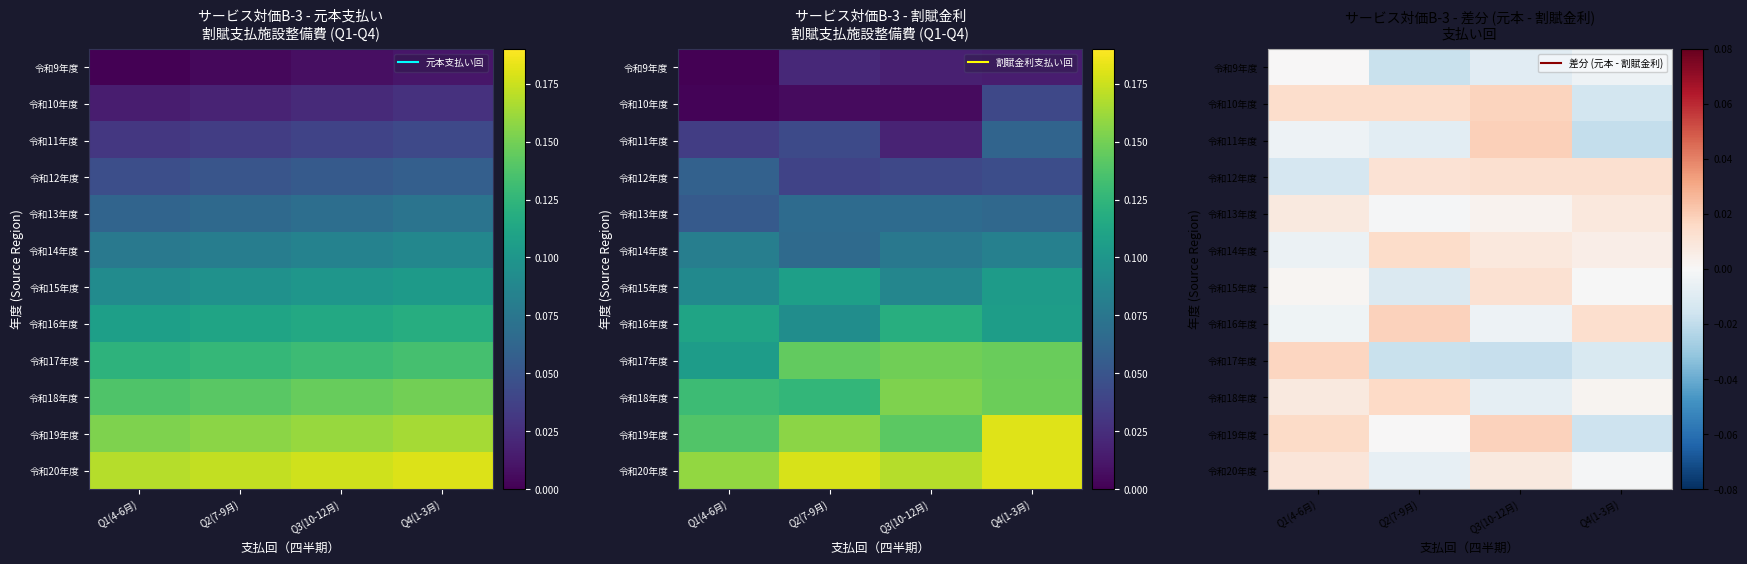

List the labels in order of 令和19年度 value, largest first.

Q3(10-12月), Q1(4-6月), Q2(7-9月), Q4(1-3月)